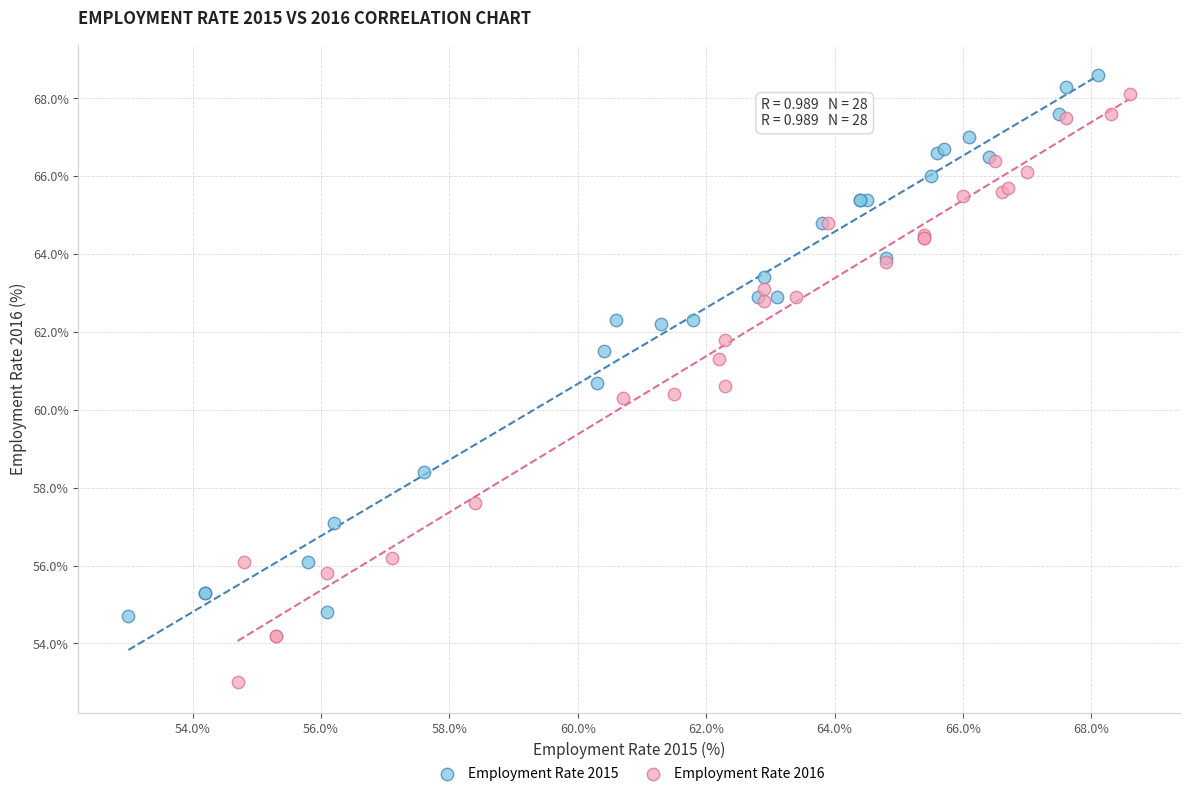

Which series reaches the minimum Y coordinate?

Employment Rate 2016